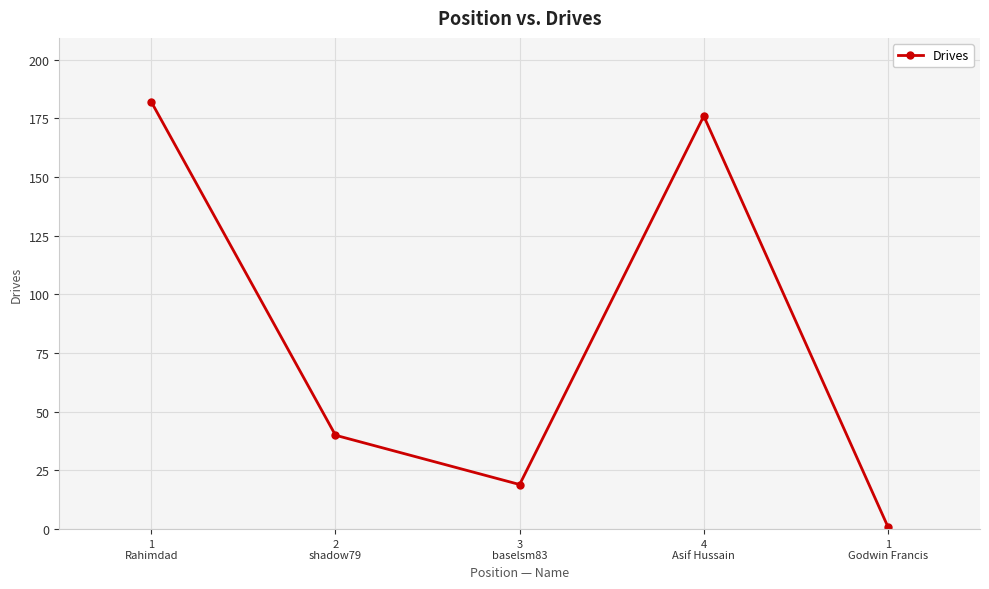

At which category does the chart reach its minimum across all series?

1
Godwin Francis